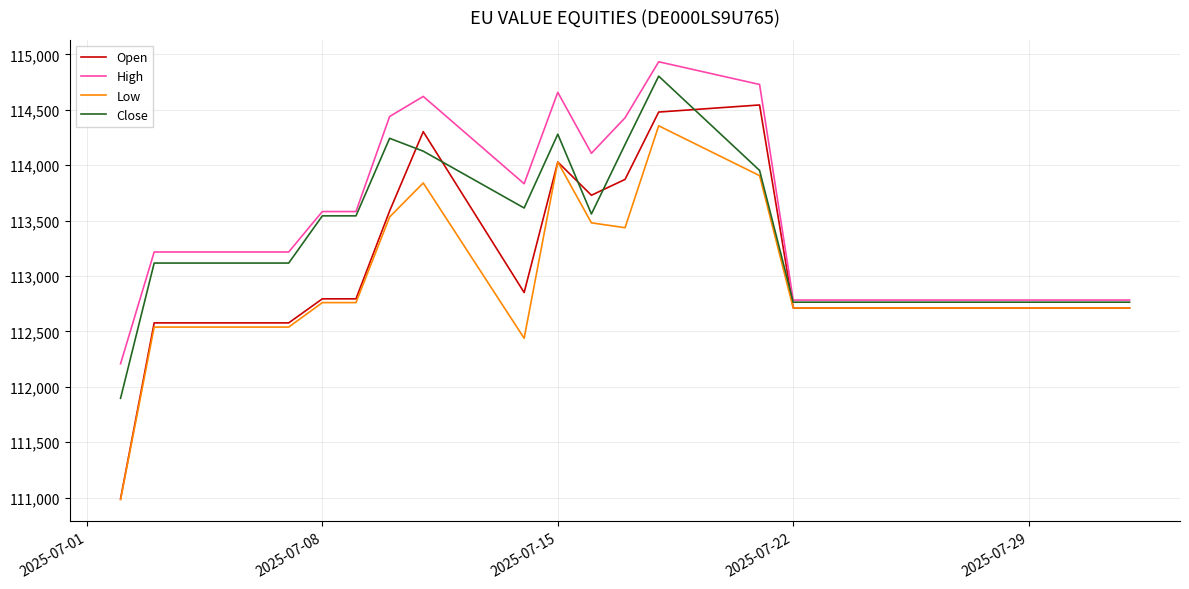

Which series has the widest spread of values?

Open